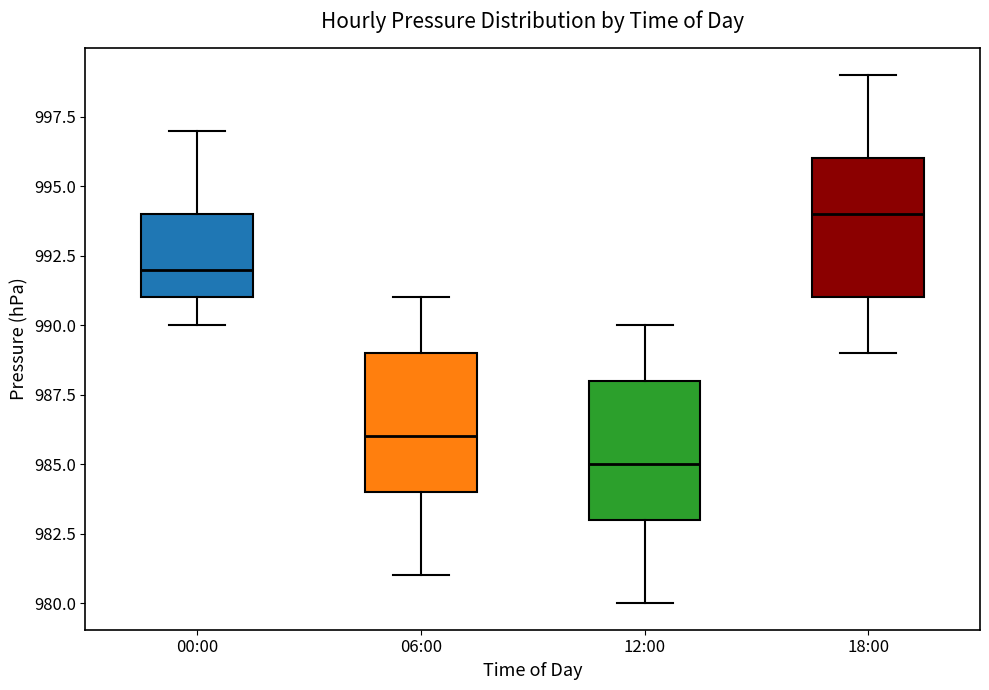

Where is the upper edge of the box for 18:00 on the y-axis? The values are not printed on the chart, so give them approximately, as read against the axis.

996